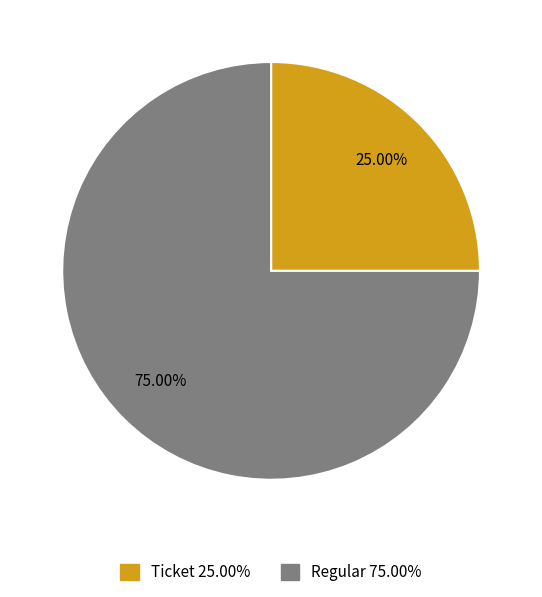

To the nearest percent, what is the difference between the largest and smallest slice percentages?

50%